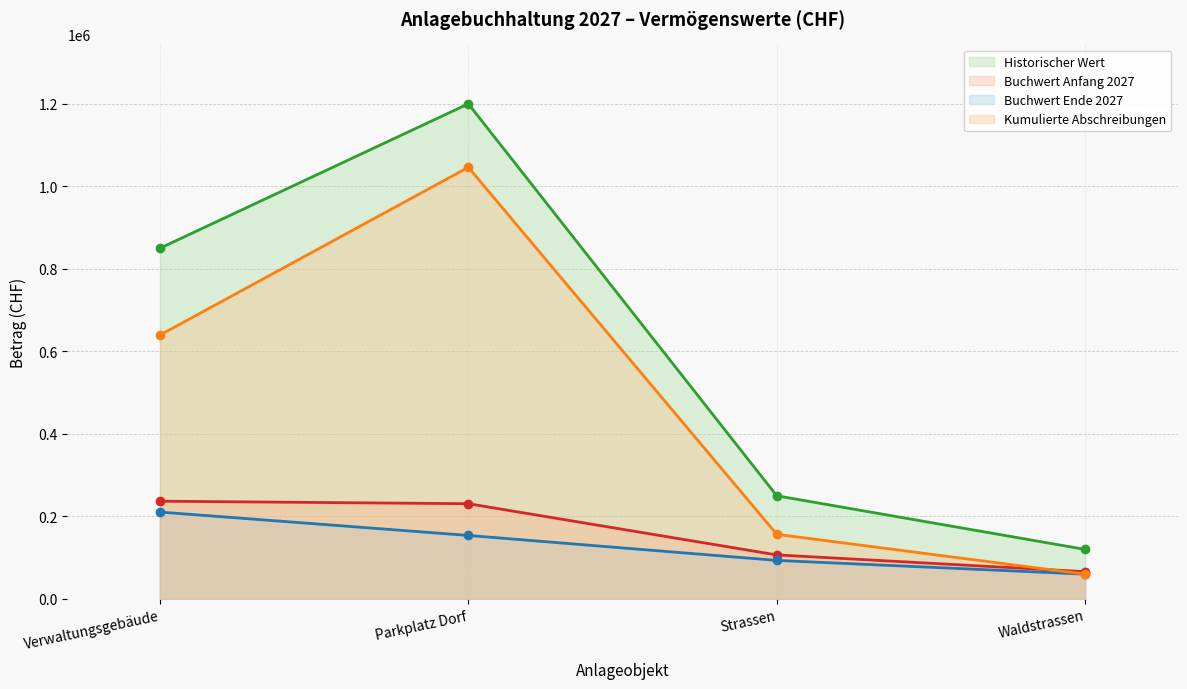

True or false: Historischer Wert and Buchwert Anfang 2027 intersect in this chart.

False